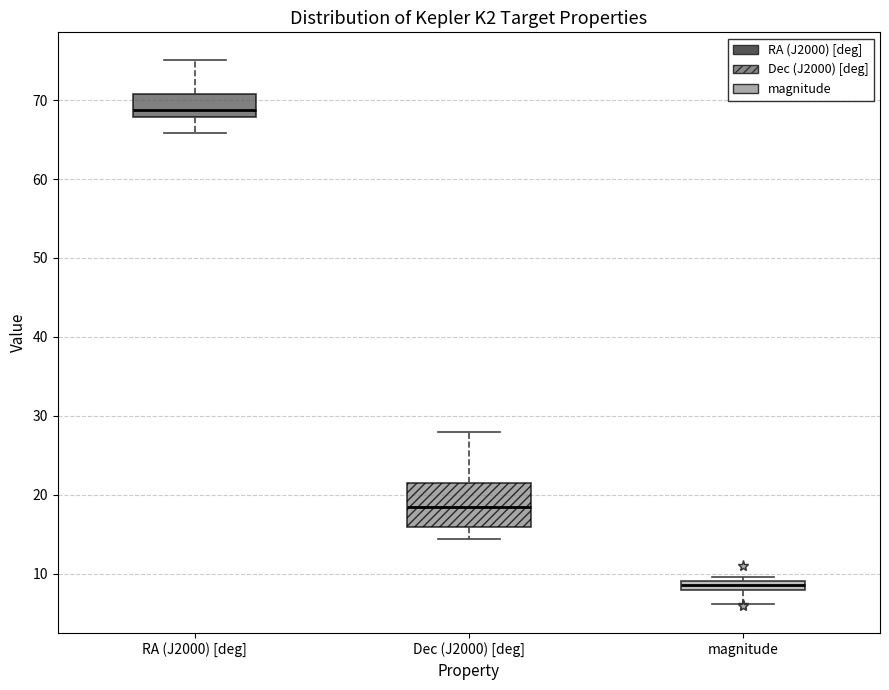

Which box is the tallest, from its lower edge to its upper edge?

Dec (J2000) [deg]